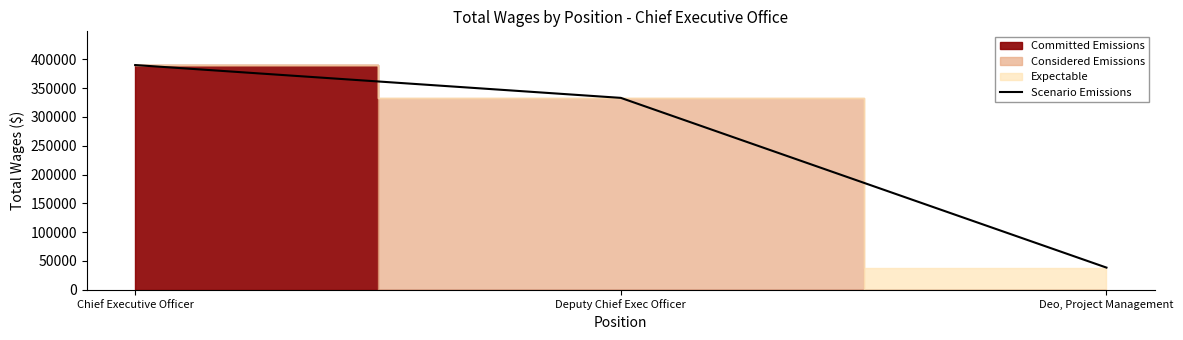

What is the difference between the values at Chief Executive Officer and Deo, Project Management?

351400